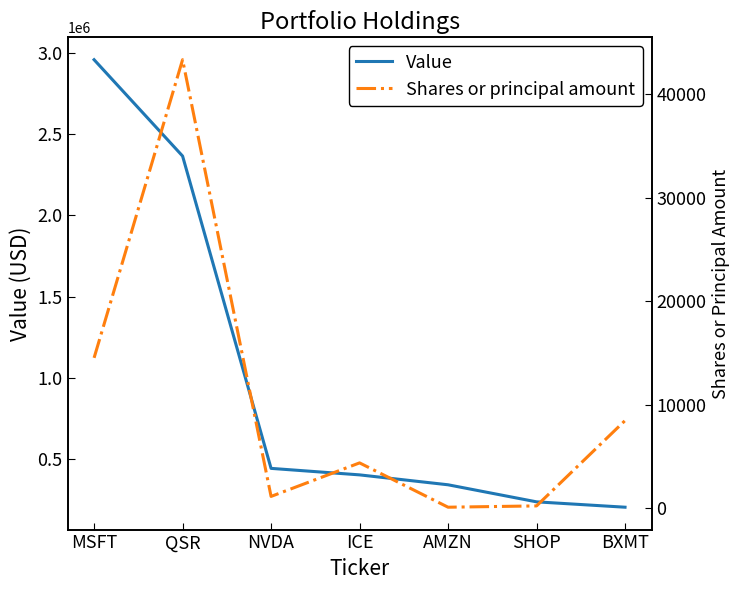

Which series changed the most between QSR and SHOP?

Value